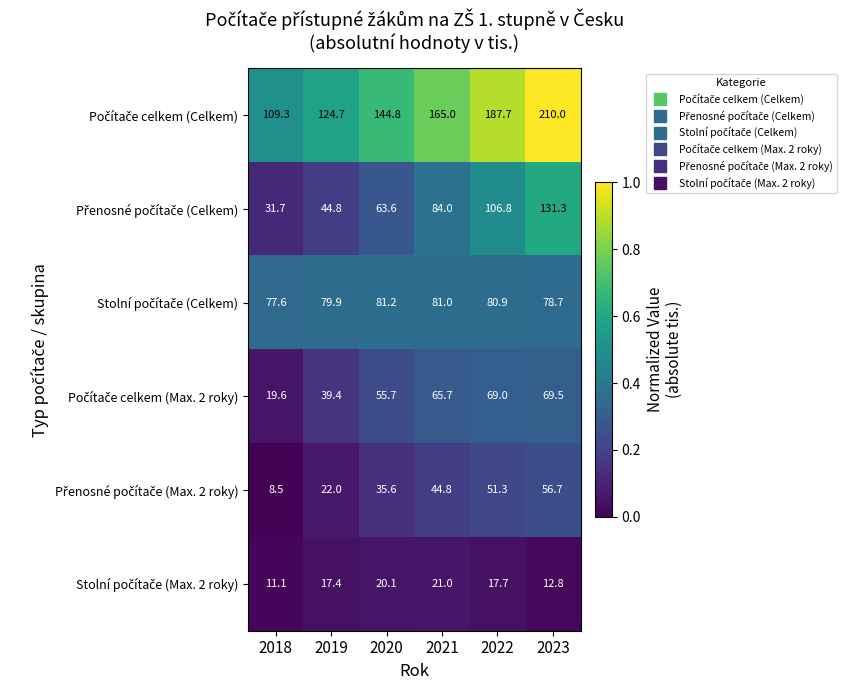

Count the number of categories in the chart.

6